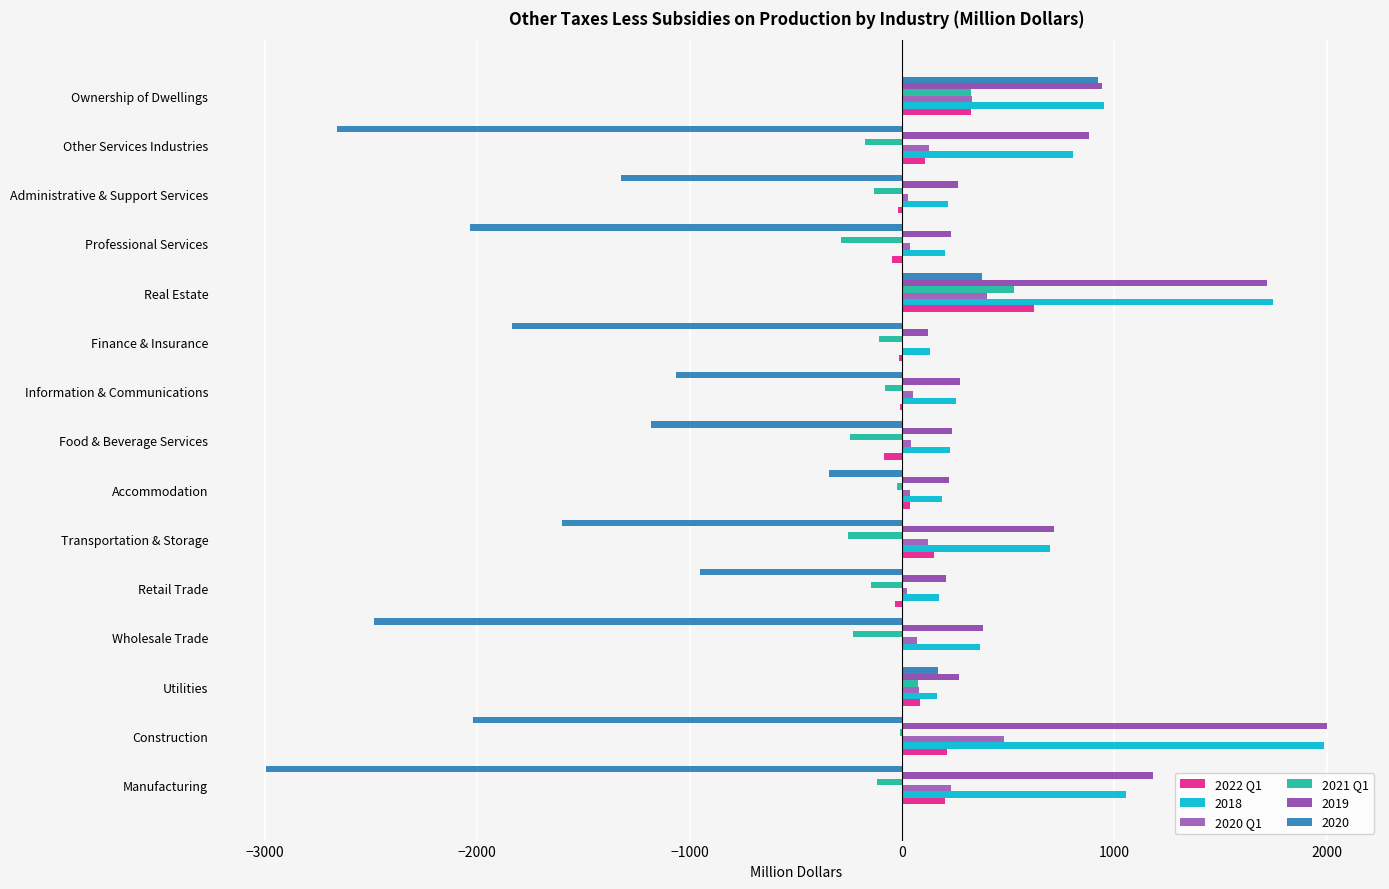

Count the number of data series in this chart.

6